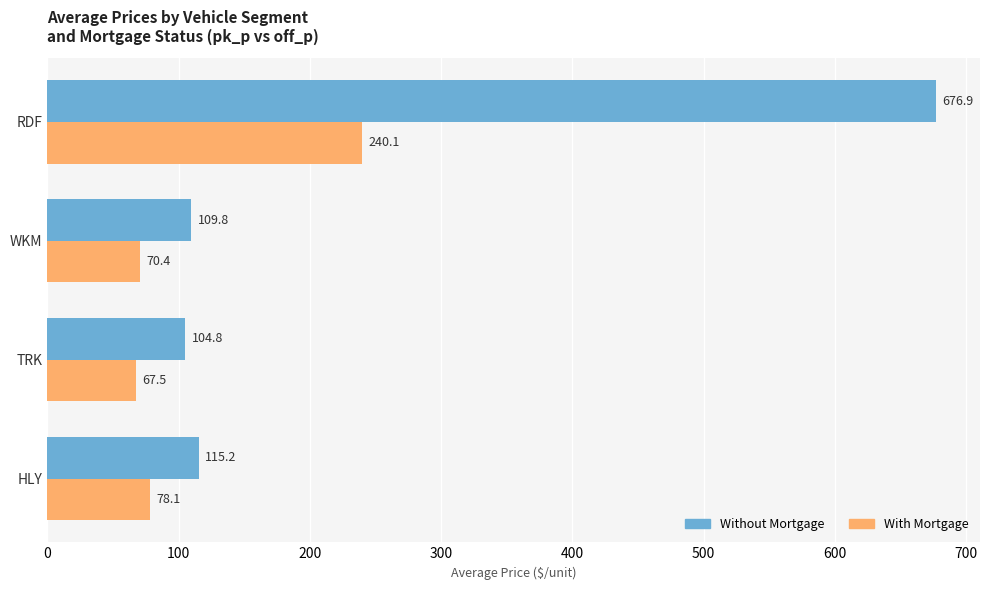

What is the difference between the maximum and minimum values in the Without Mortgage series?

572.1